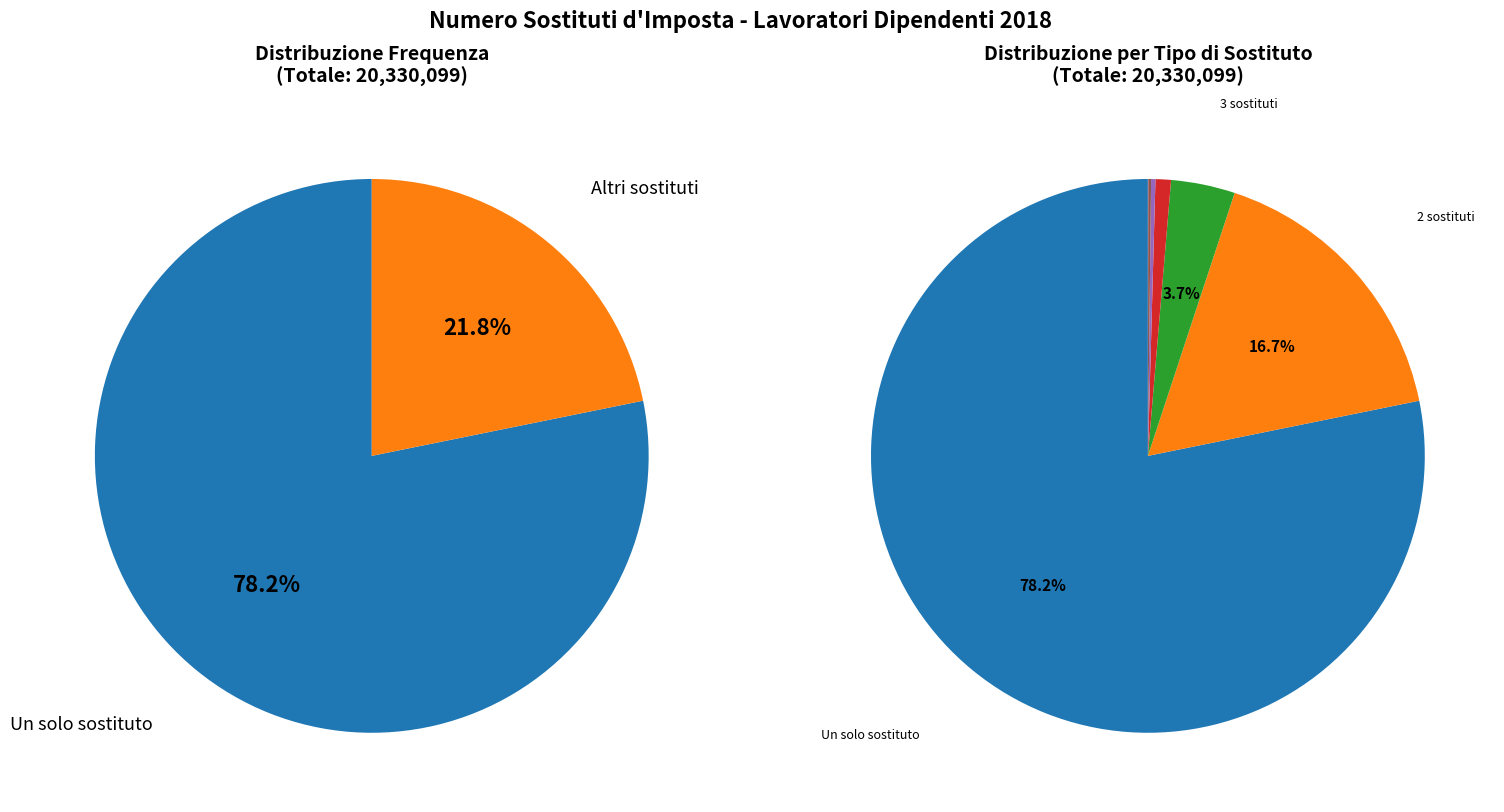

How many slices are in this pie chart?

10